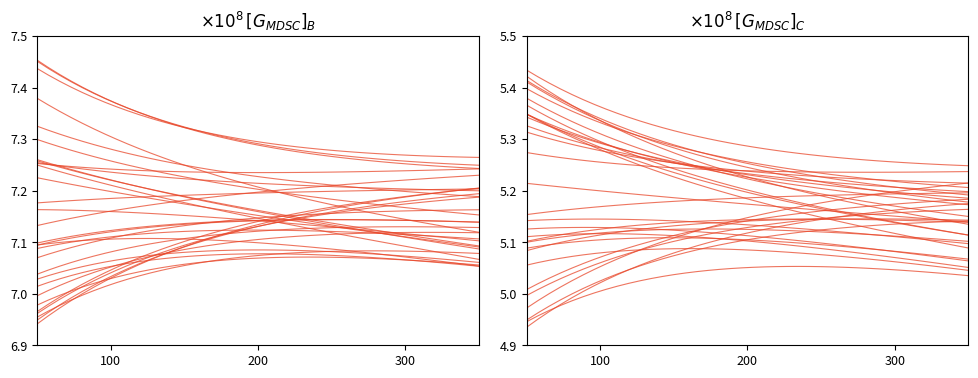

True or false: DECIMALS trace 2 has more than 1 interior local peaks.

False